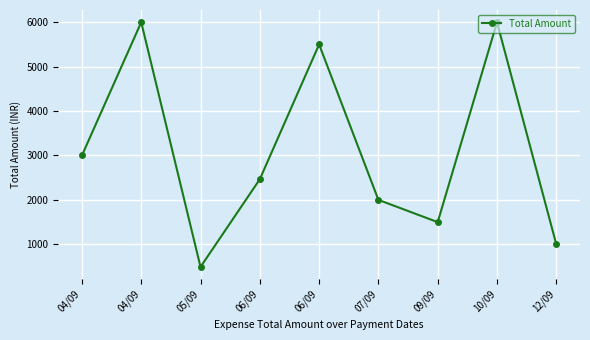

True or false: the data shows 3581 at 06/09.

False